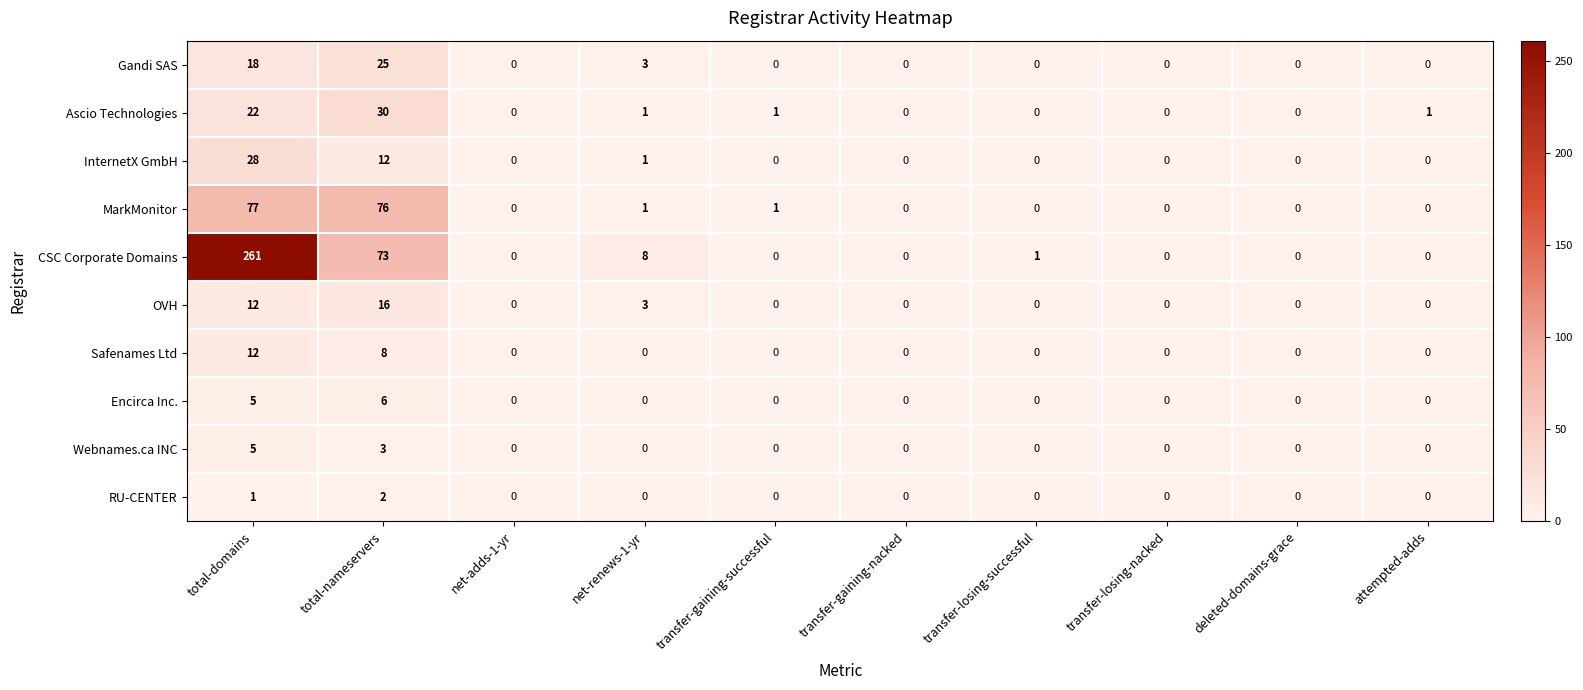

Which series has the largest total across all categories?

CSC Corporate Domains